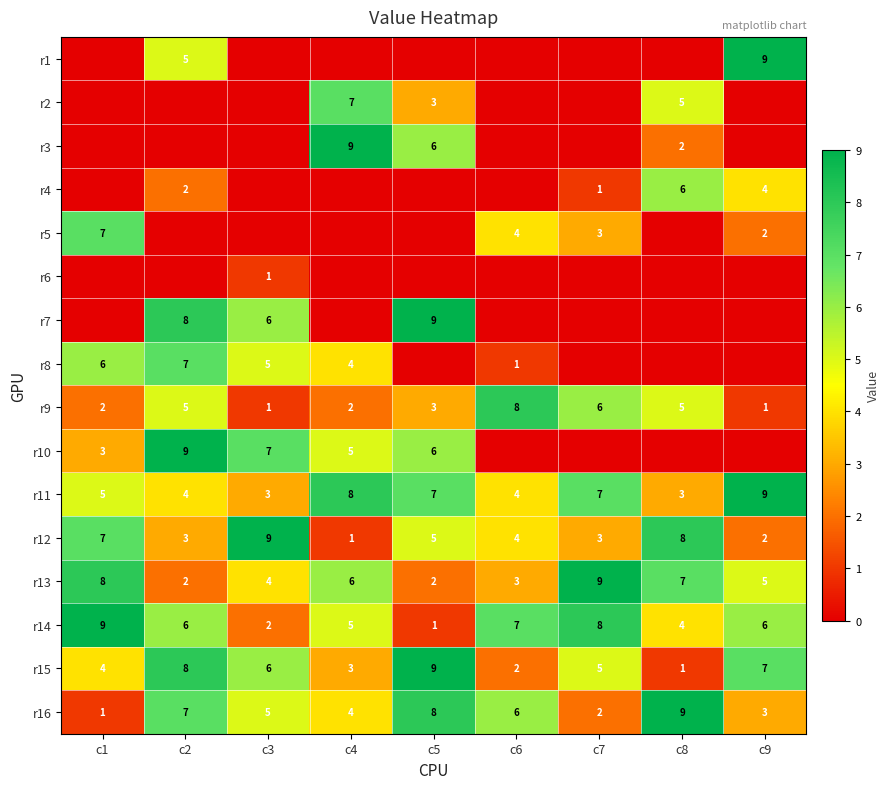

The r8 series shows 5 at c3. True or false?

True